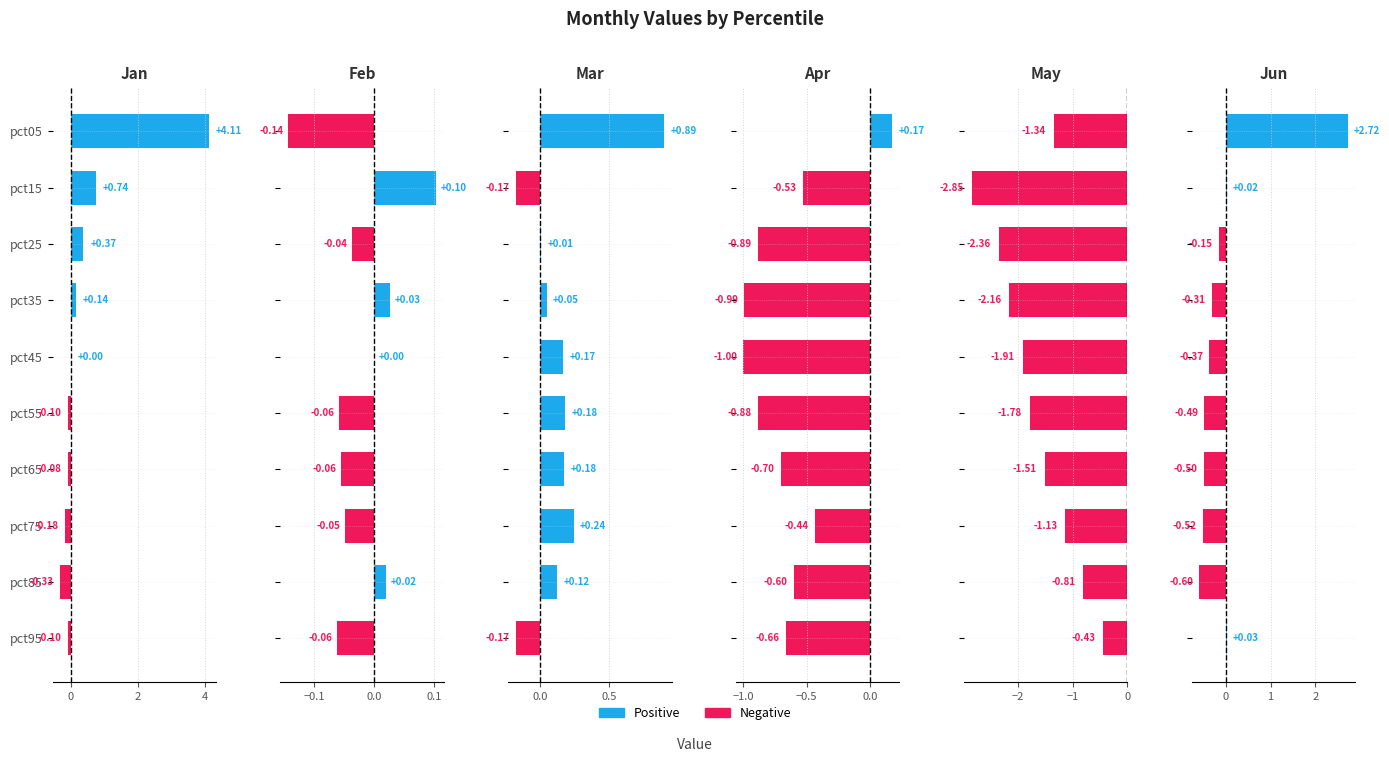

Which category has the lowest value in the Jan series?

pct85